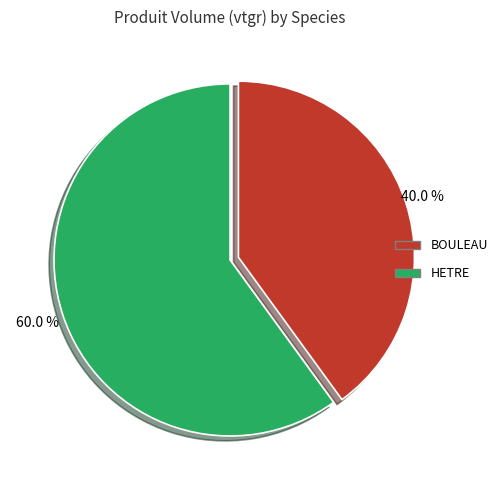

Is HETRE the majority of the pie?

Yes